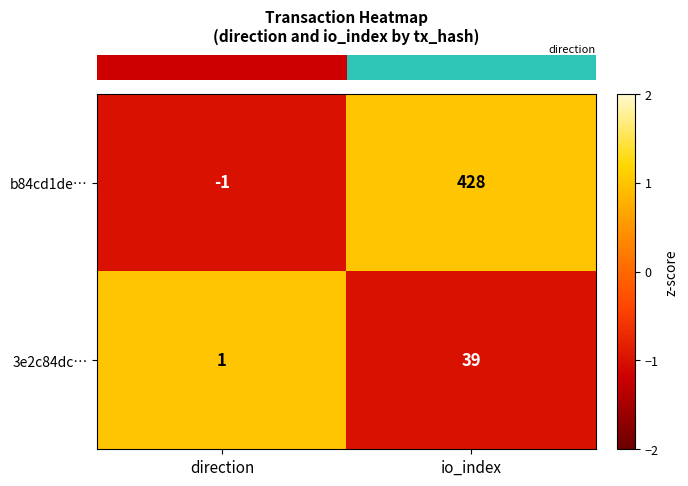

What is the maximum value shown in the chart?

428